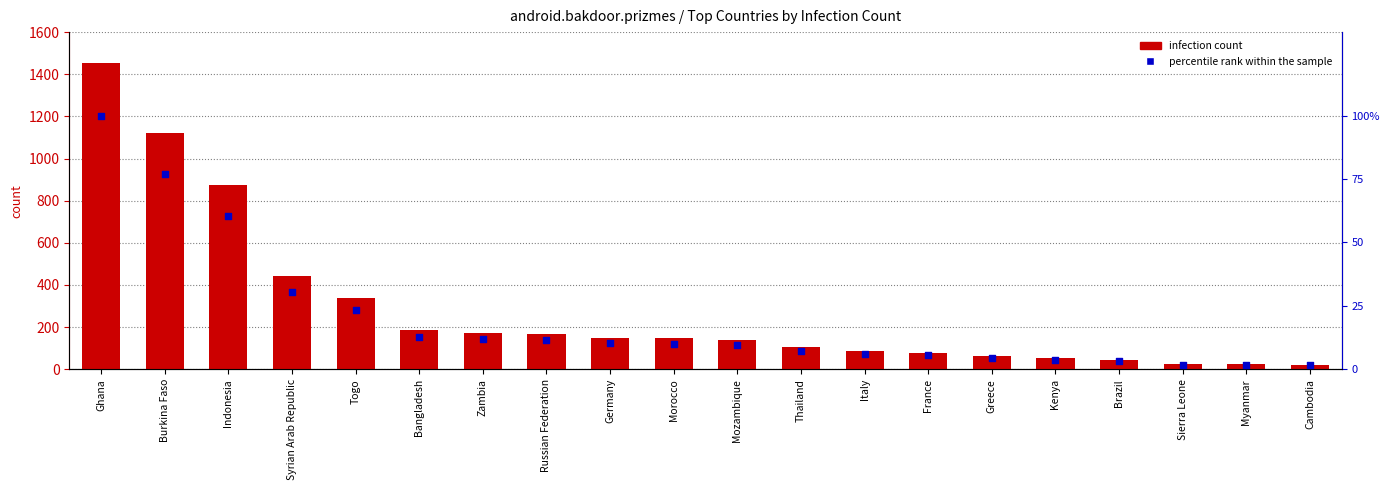

What are all the series names shown in the legend?

infection count, percentile rank within the sample